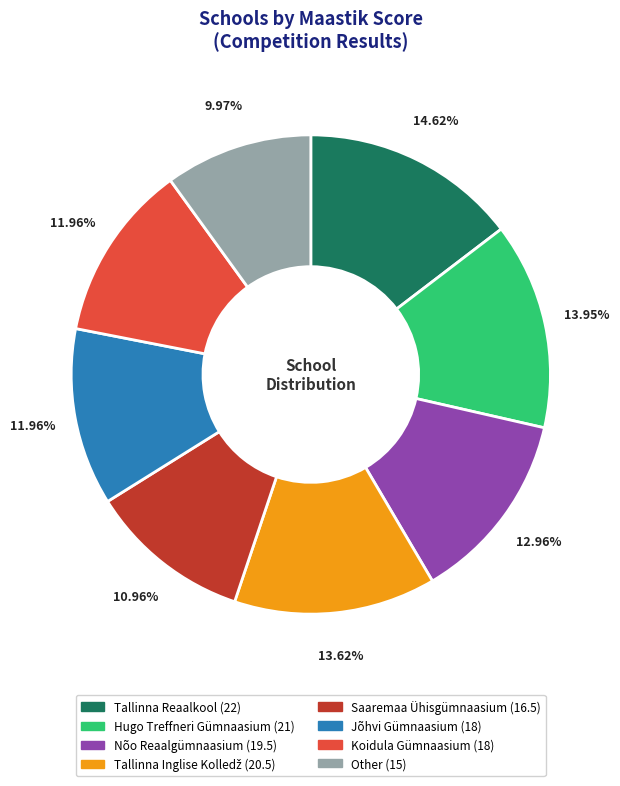

The Nõo Reaalgümnaasium slice represents 20% of the pie. True or false?

False